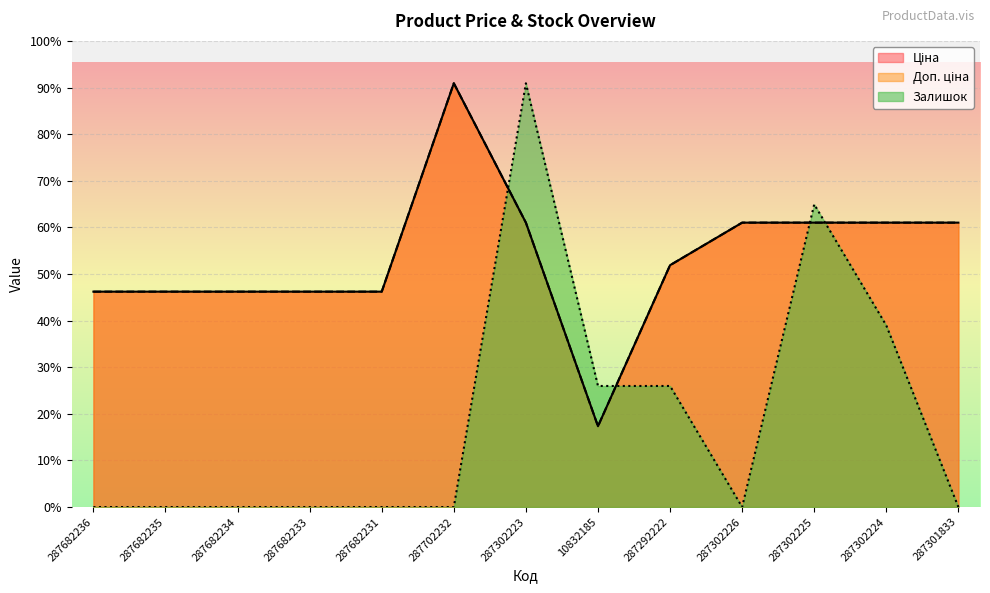

After their last crossing, which series has the higher values: Ціна or Залишок?

Ціна